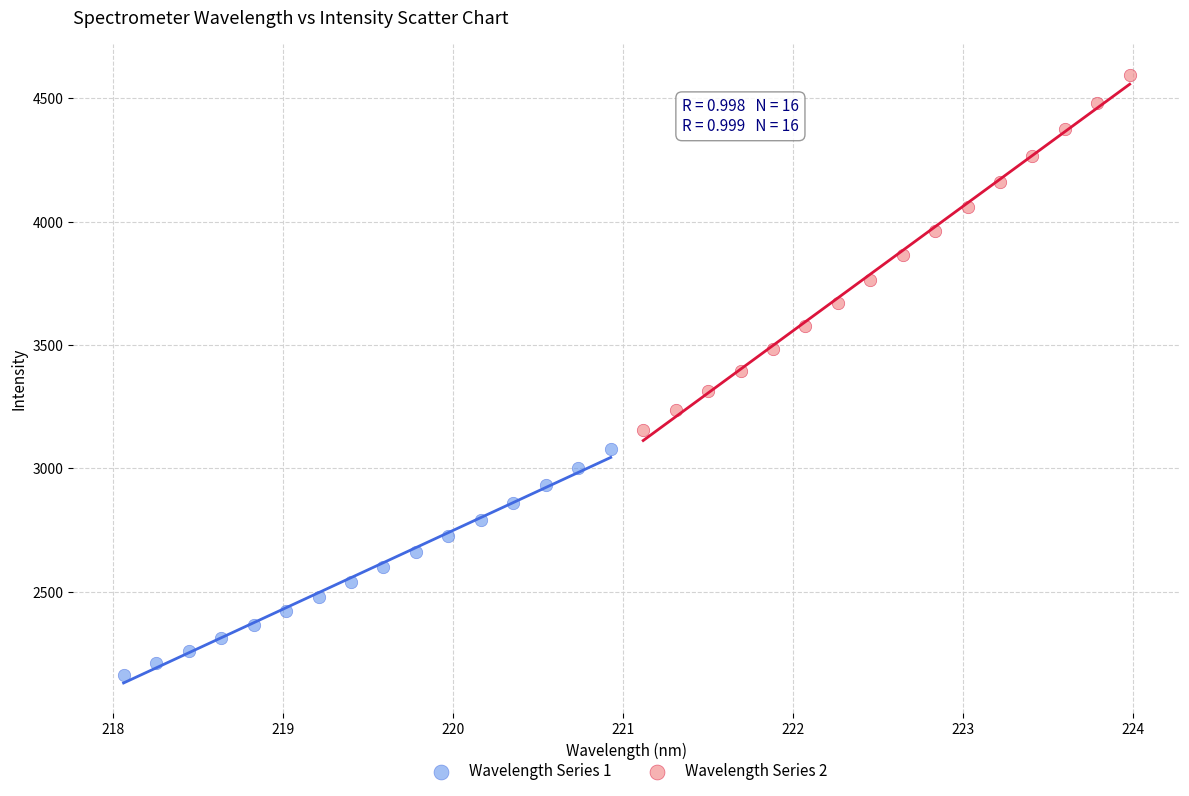

Which series has the widest spread of Y values?

Wavelength Series 2